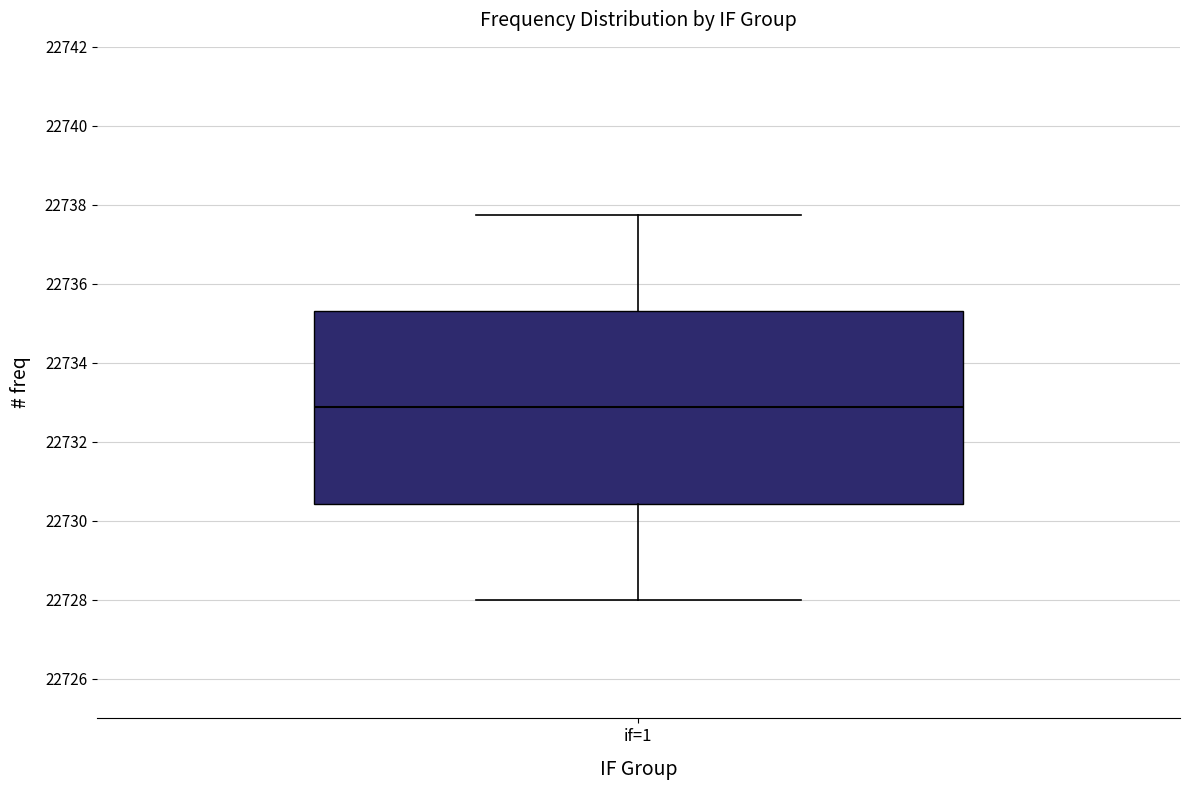

Where does the median line of the box for if=1 sit on the y-axis? The values are not printed on the chart, so give them approximately, as read against the axis.

22732.8